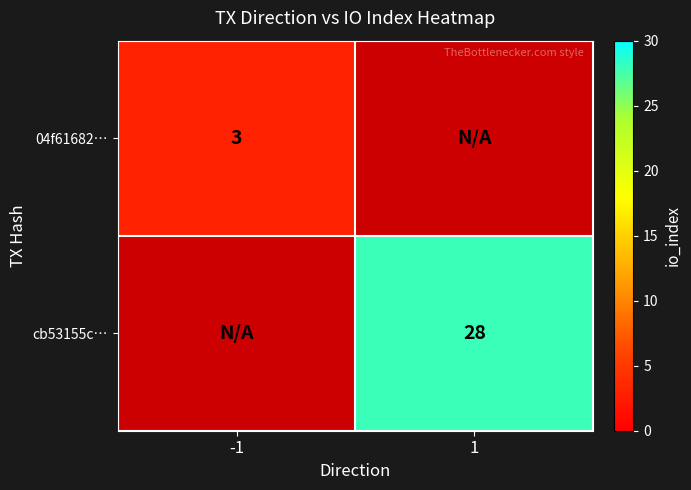

True or false: cb53155c… has a value of 28 at 1.

True